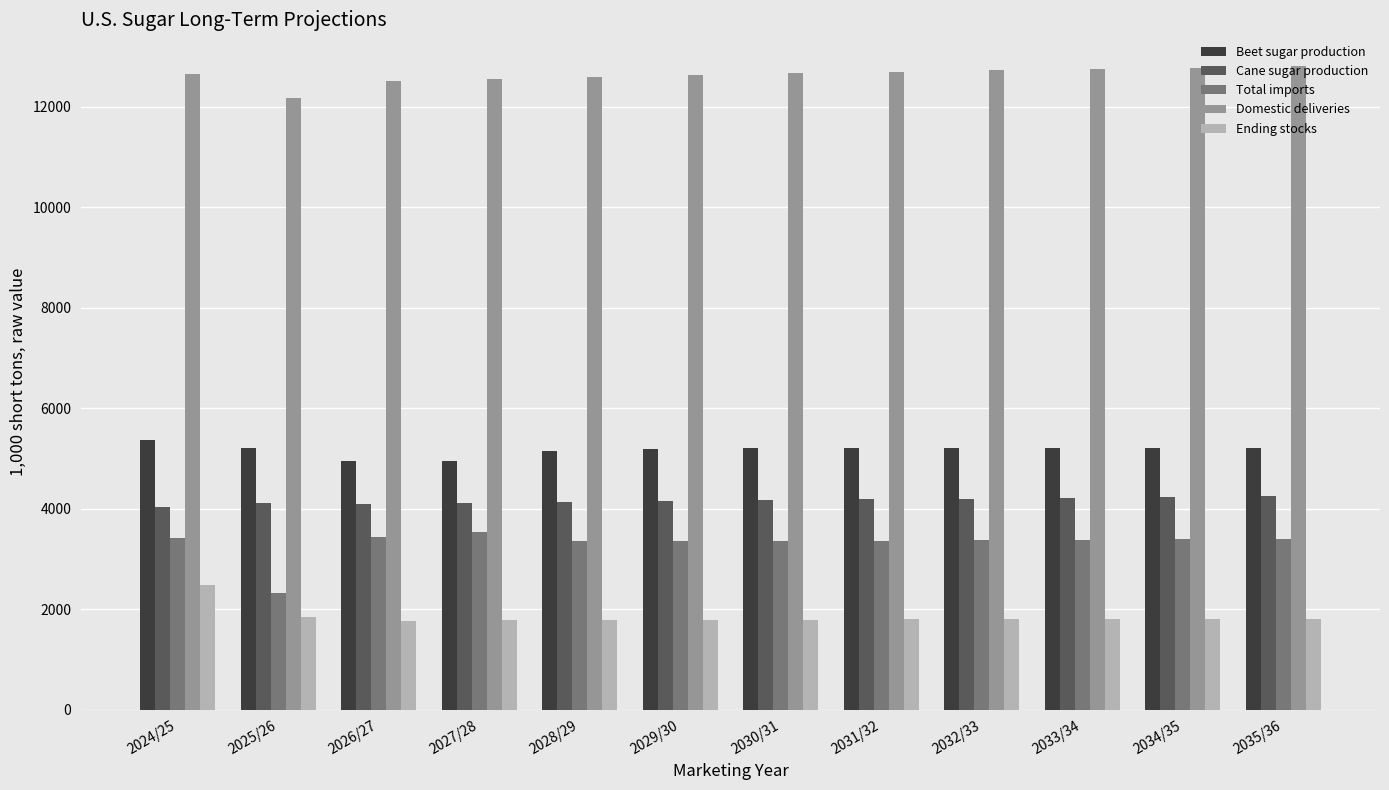

What is the total value across all series at 2028/29?

27021.8